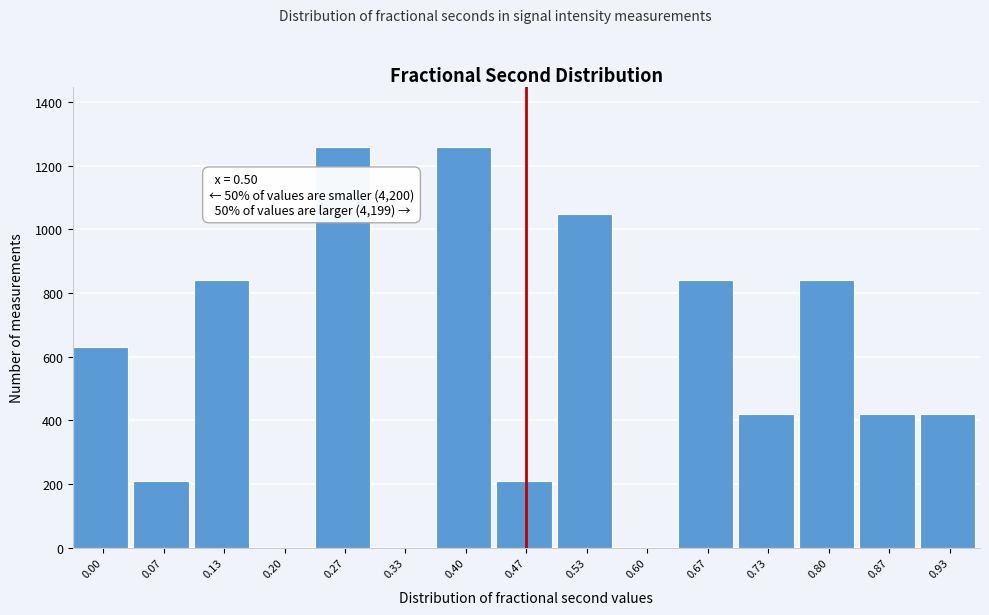

The value at 0.20 is 0. True or false?

True